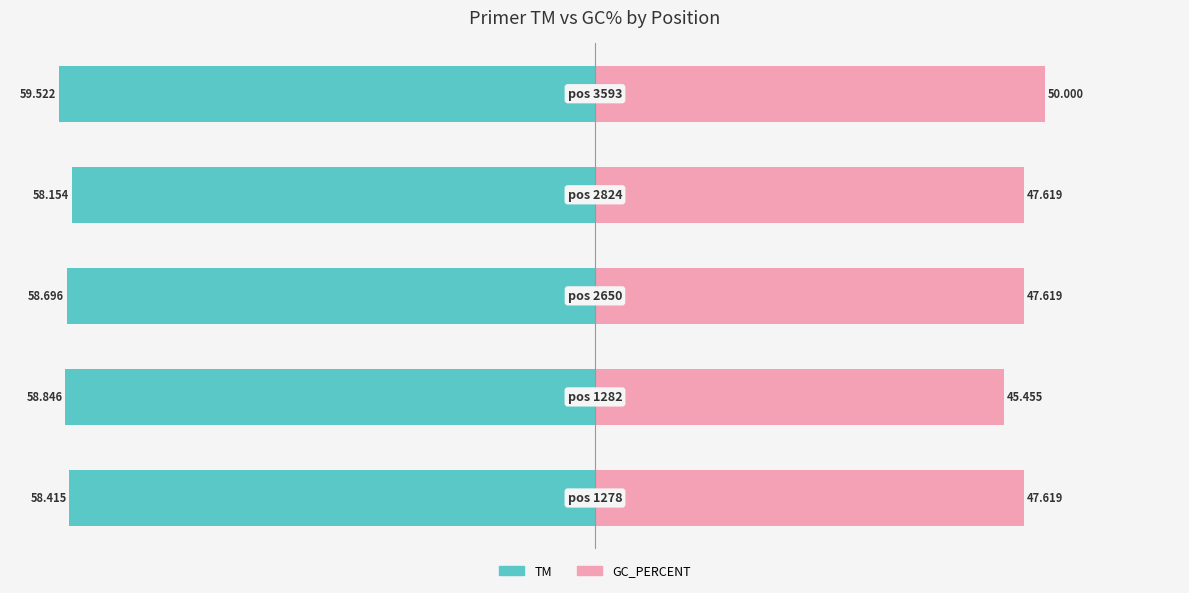

What is the value of the GC_PERCENT bar at the 3rd from the left?

47.6